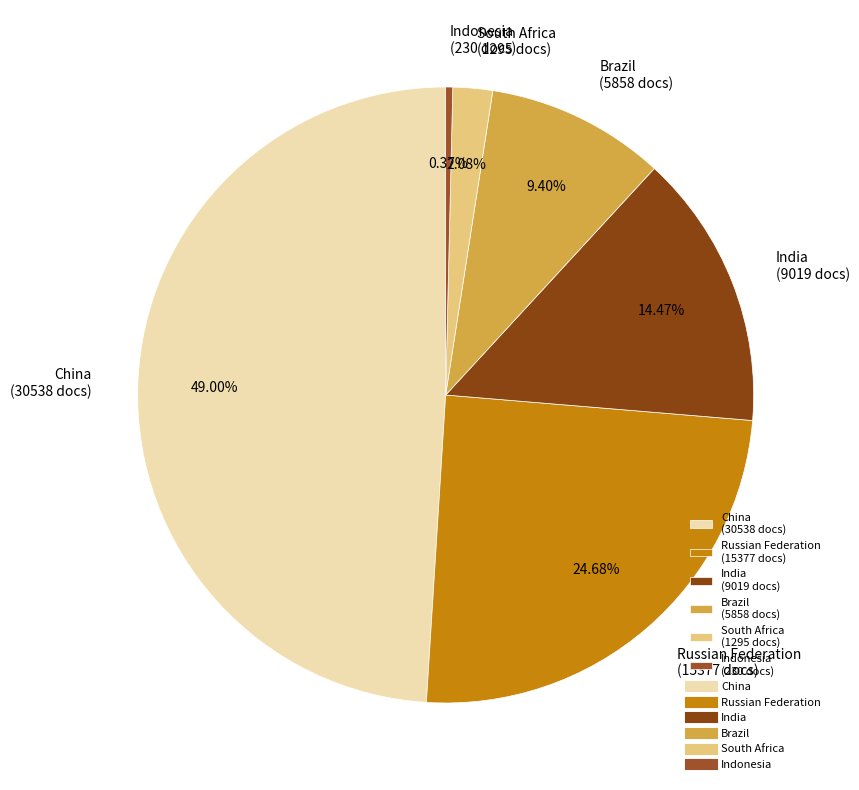

To the nearest percent, what percentage of the pie is Russian Federation?

25%